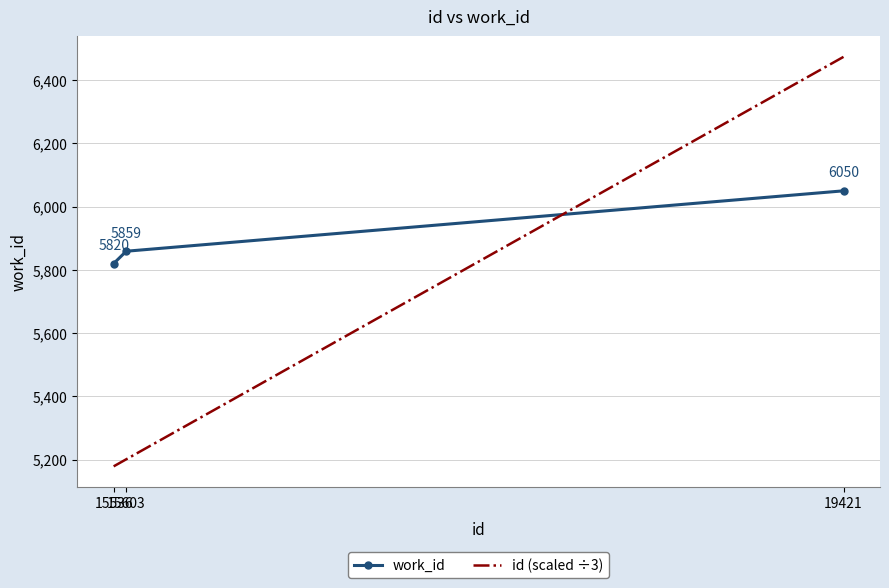

At how many categories does at least one series exceed 5490?

3